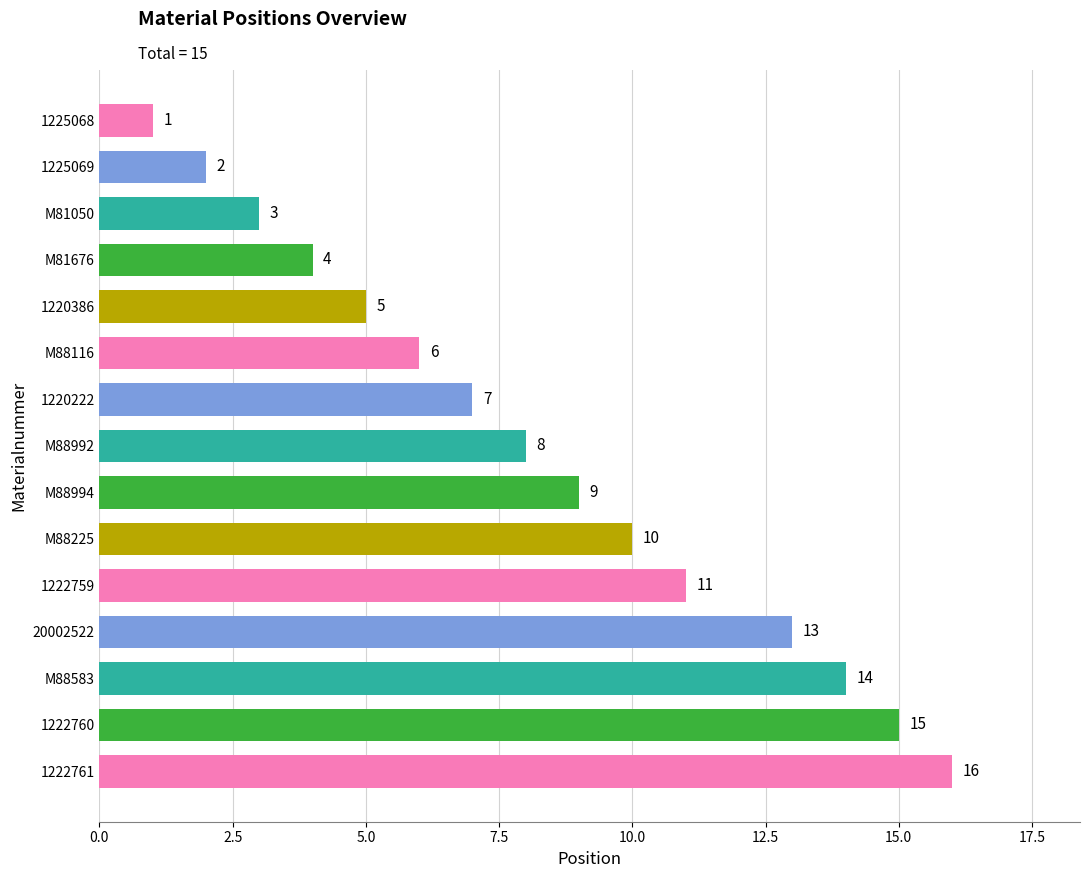

Which has a higher value, 1222761 or 1222760?

1222761